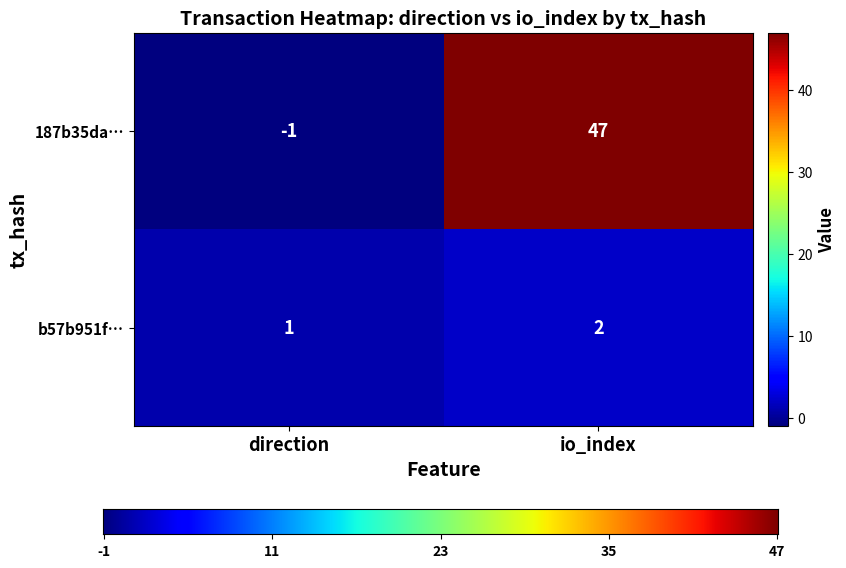

Rank the categories by 187b35da… value from highest to lowest.

io_index, direction